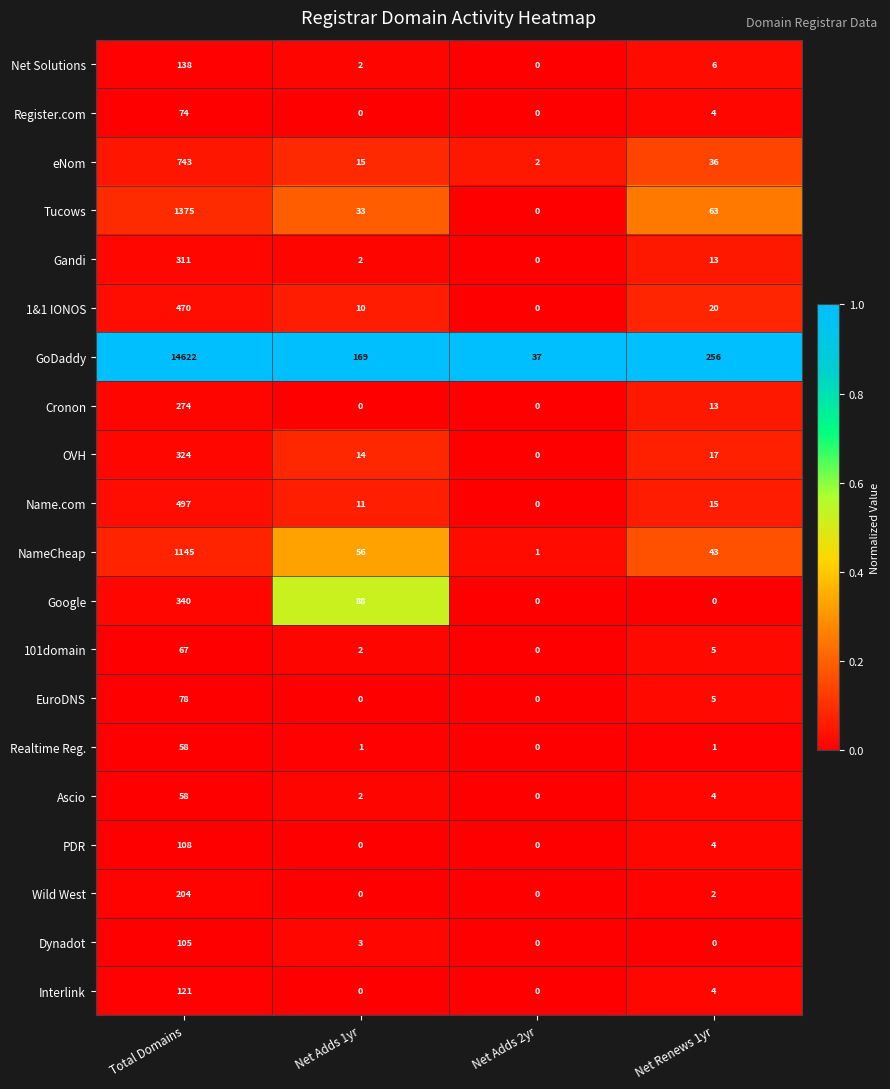

At which label is Register.com closest to 37?

Net Renews 1yr